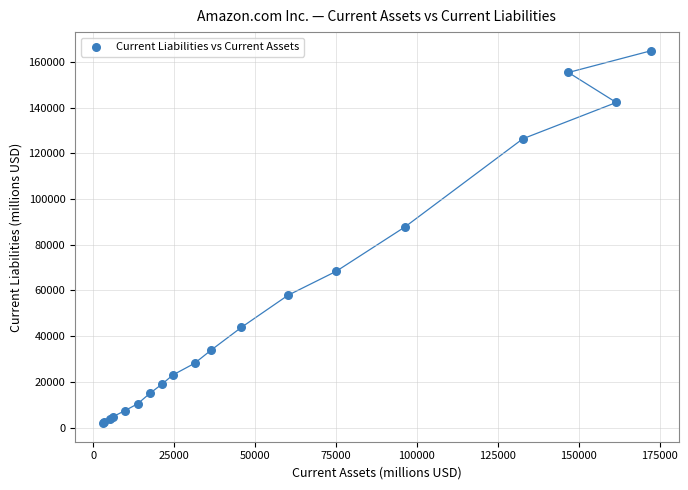

What Y value in the scatter plot is closest to 83423?

87812